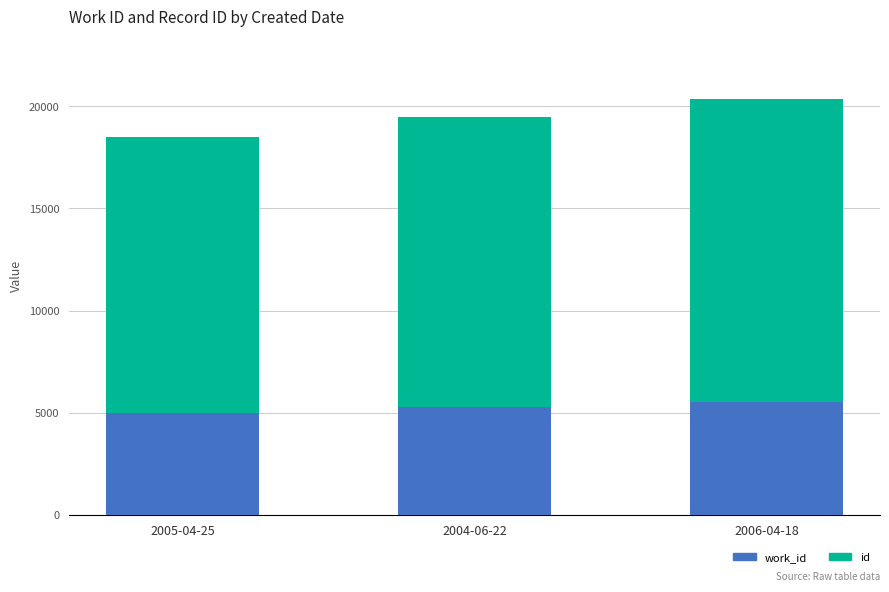

What is the total value across all series at 2005-04-25?

18494